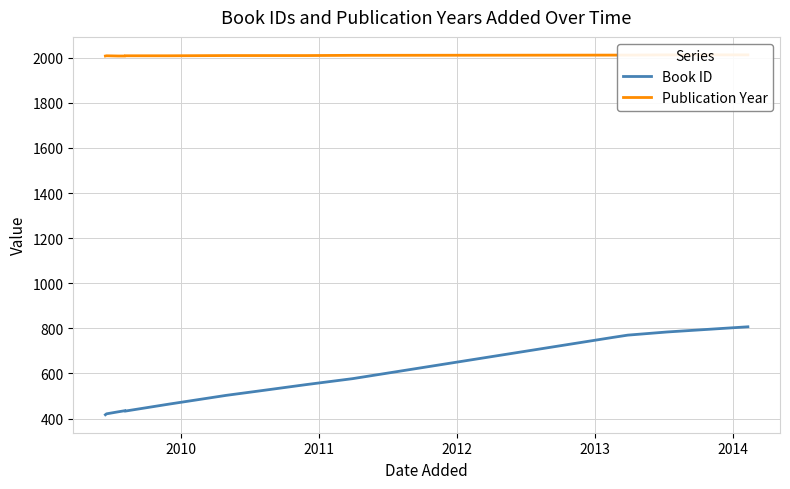

What is the average value of the Publication Year series?

2010